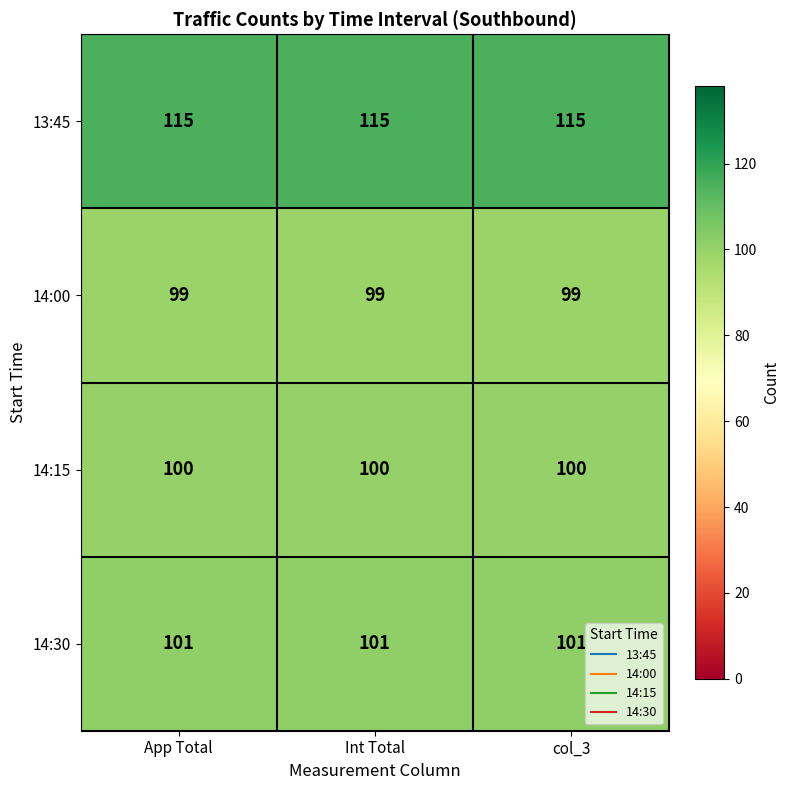

What is the spread (max minus min) of values at App Total?

16